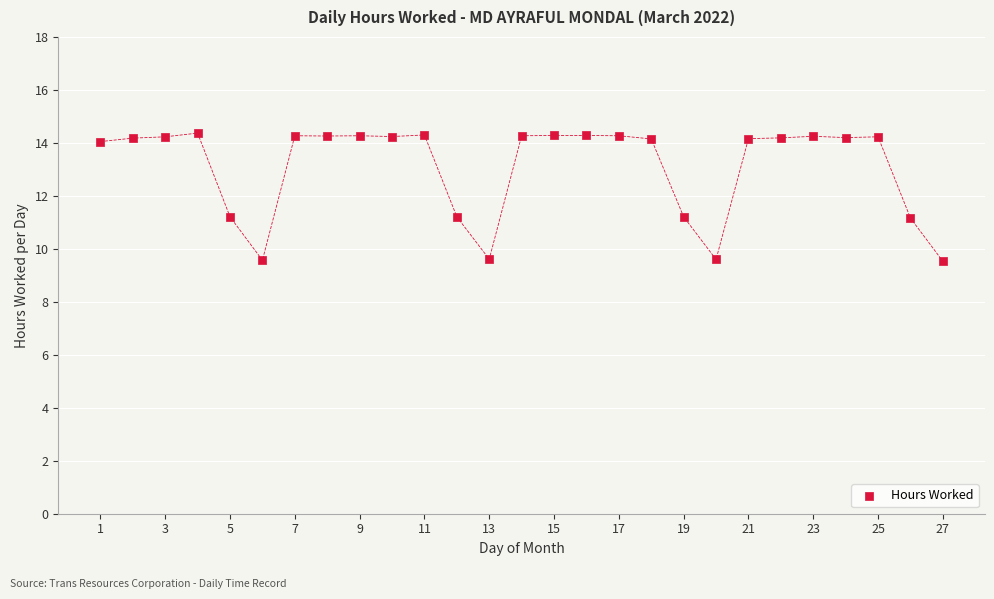

What is the range of Y values (max minus min)?

4.8